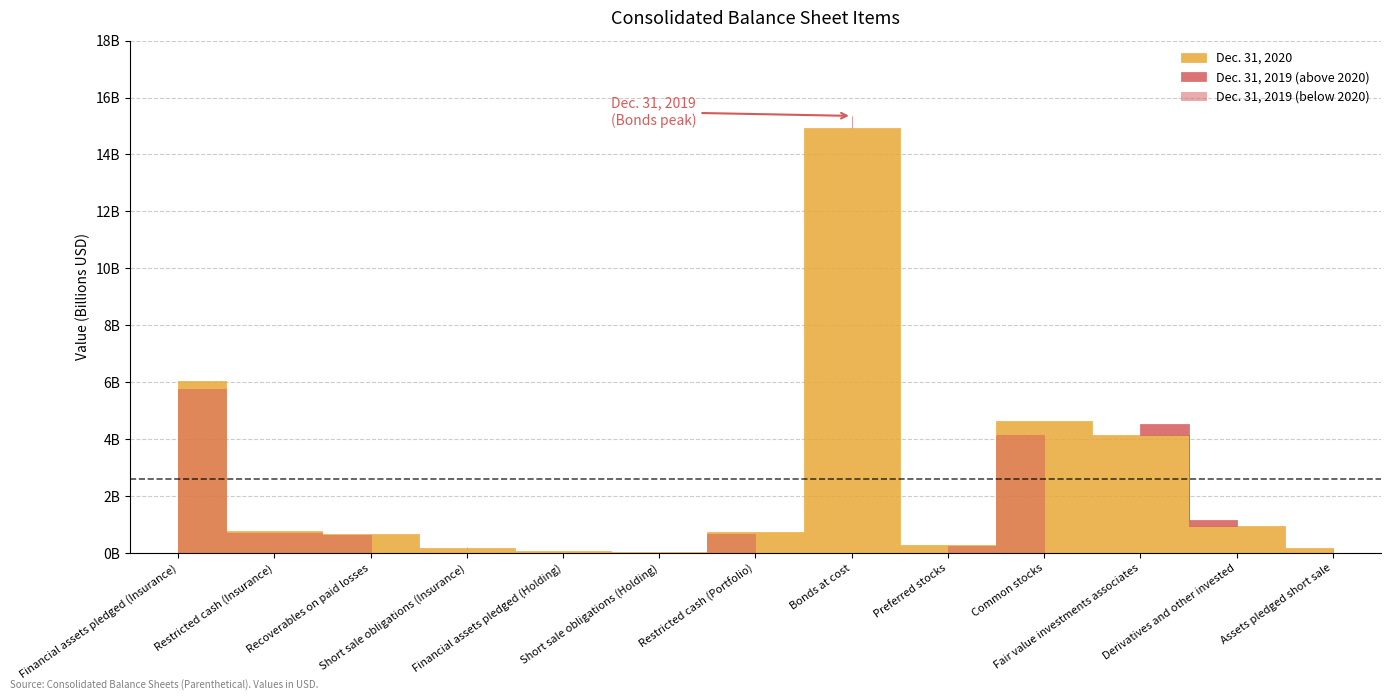

What is the sum of all Dec. 31, 2019 values?

33569900000